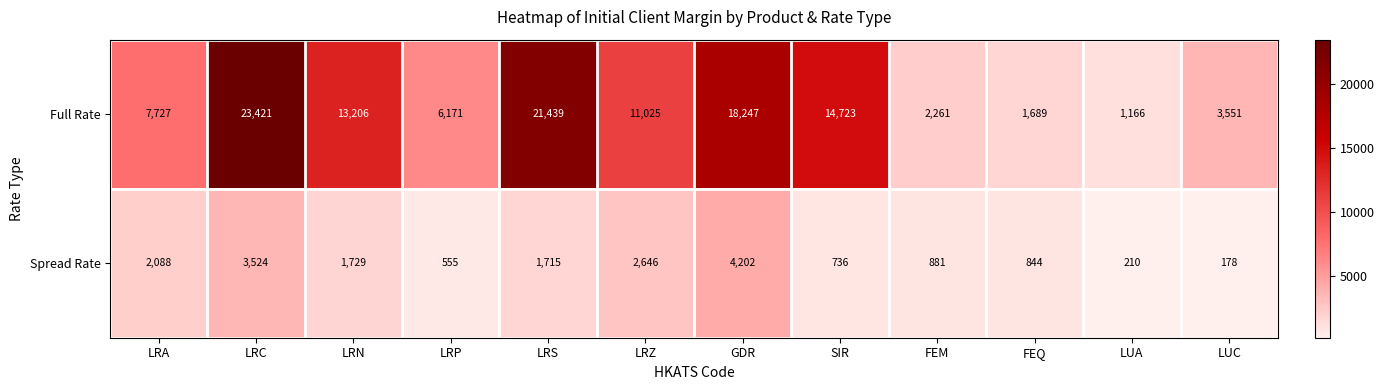

At how many categories does at least one series exceed 7458?

7